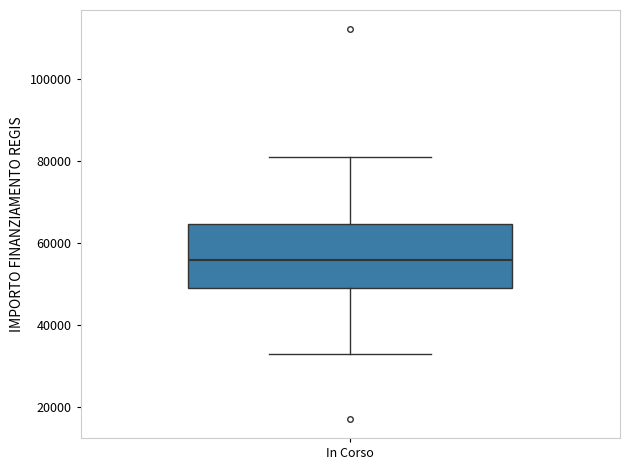

Transcribe this box plot: give where the median line is, the range the box spans, and where the two whiskers end, as read against the y-axis. The values are not printed on the chart, so give them approximately, as read against the axis.

median 56000, box 50000 to 64000, whiskers 32000 to 80000